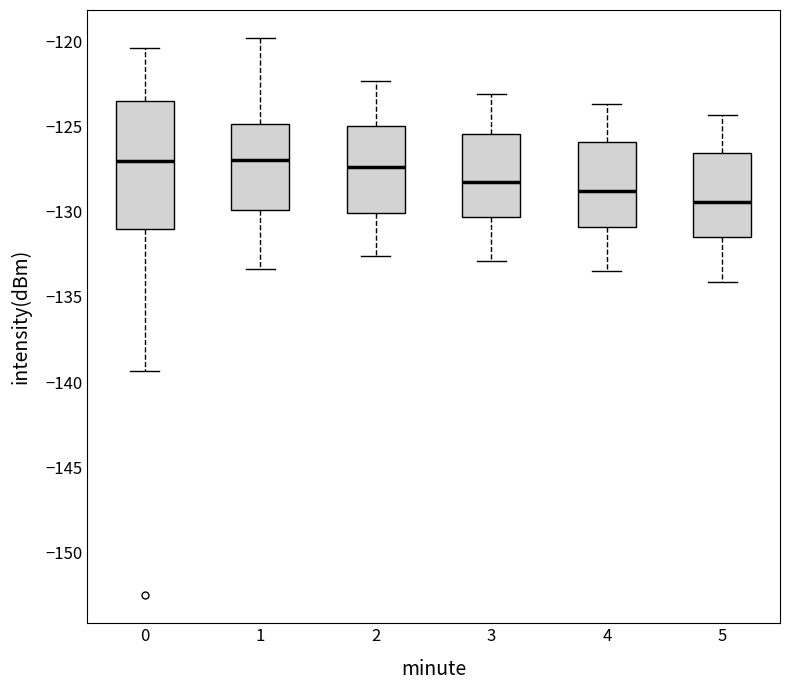

Reading left to right, transcribe this box plot: for each box, give where its median line is, the range the box spans, and where its two whiskers end, as read against the y-axis. The values are not printed on the chart, so give them approximately, as read against the axis.

0: median -127.0, box -131.0 to -123.5, whiskers -139.5 to -120.5
1: median -127.0, box -130.0 to -125.0, whiskers -133.5 to -120.0
2: median -127.5, box -130.0 to -125.0, whiskers -132.5 to -122.5
3: median -128.0, box -130.5 to -125.5, whiskers -133.0 to -123.0
4: median -129.0, box -131.0 to -126.0, whiskers -133.5 to -123.5
5: median -129.5, box -131.5 to -126.5, whiskers -134.0 to -124.5